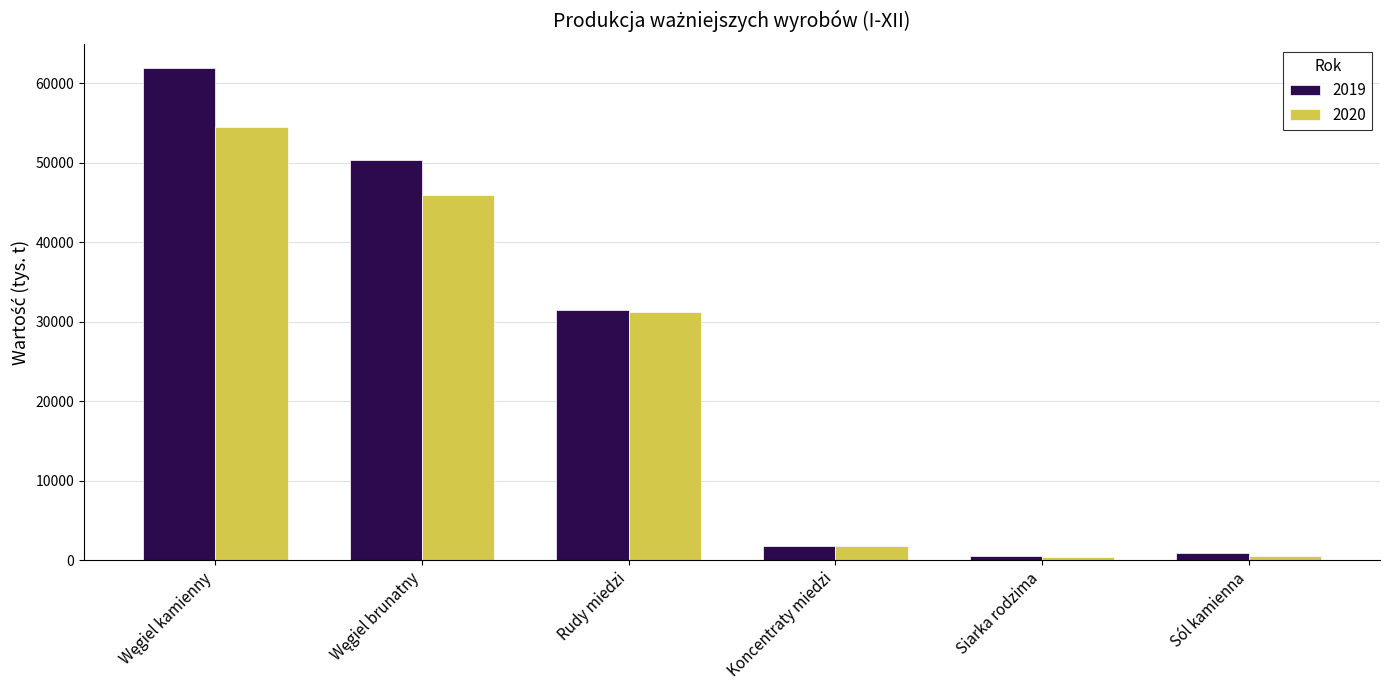

List the series in order of their peak value, highest first.

2019, 2020